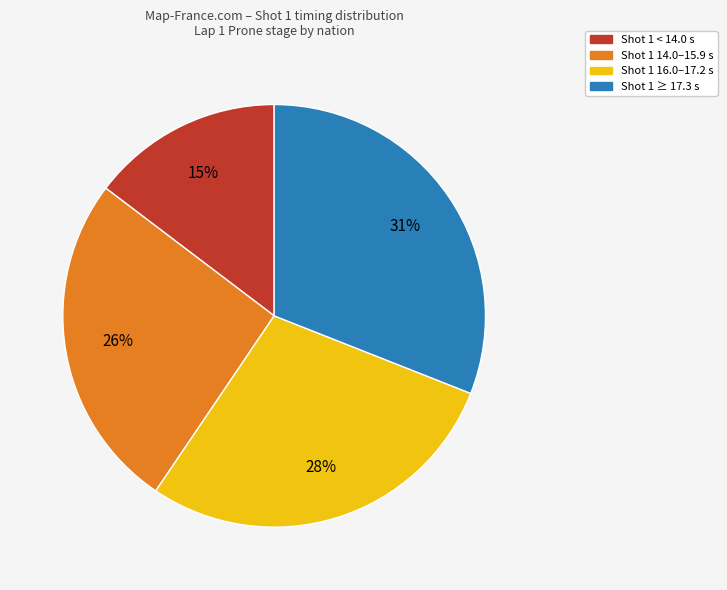

To the nearest percent, what is the average slice percentage?

25%